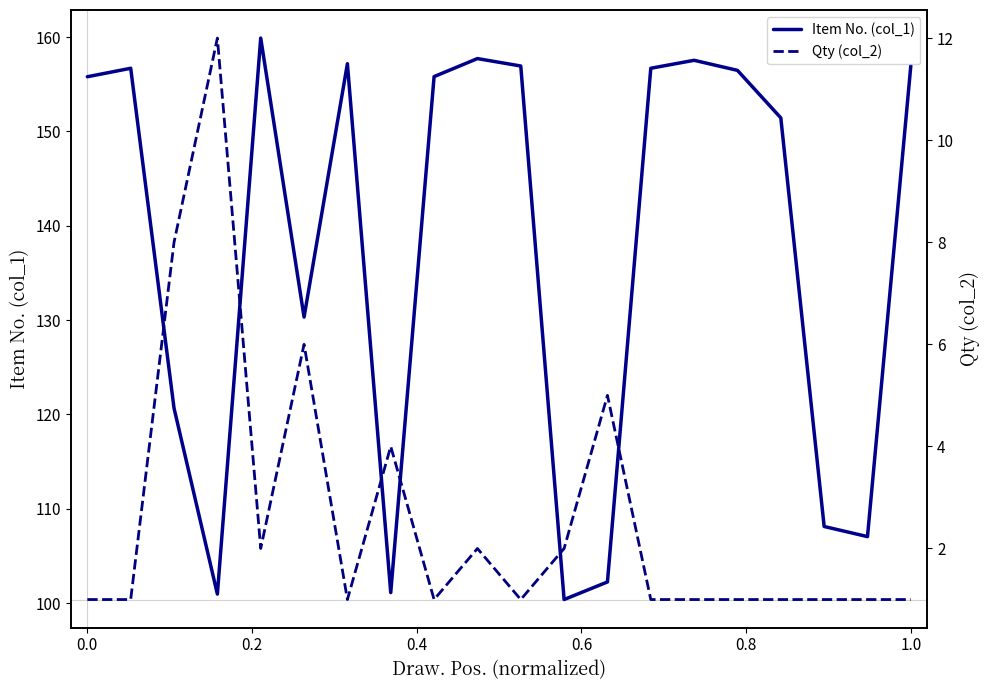

What is the highest value of the Item No. (col_1) series?

159.9